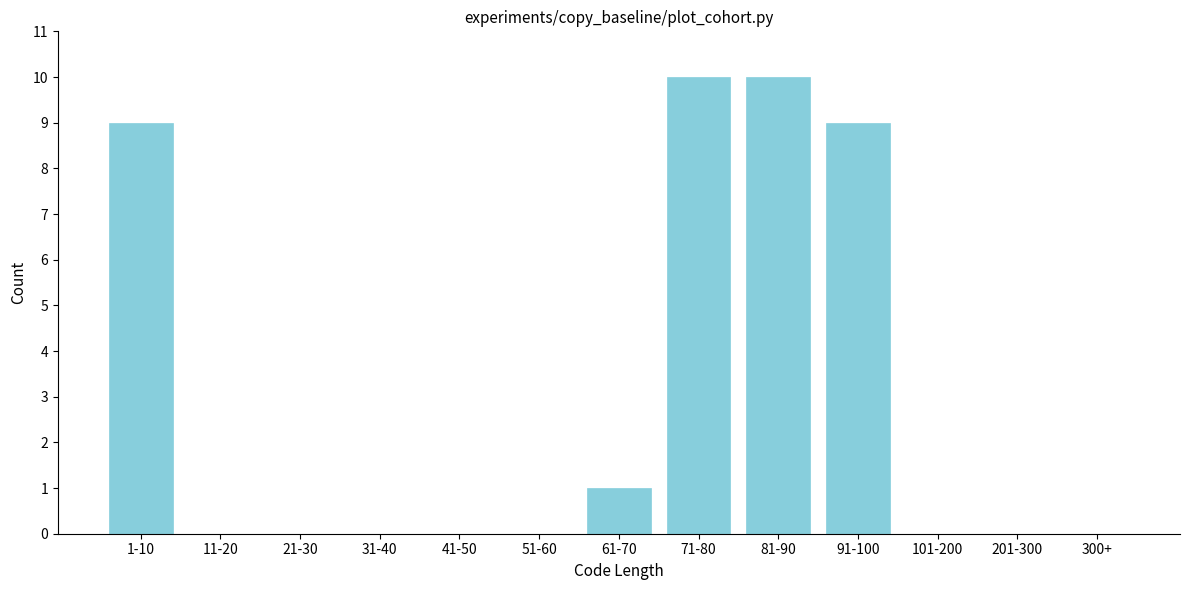

Reading right to left, what are all the values shown in this chart?

300+=0	201-300=0	101-200=0	91-100=9	81-90=10	71-80=10	61-70=1	51-60=0	41-50=0	31-40=0	21-30=0	11-20=0	1-10=9